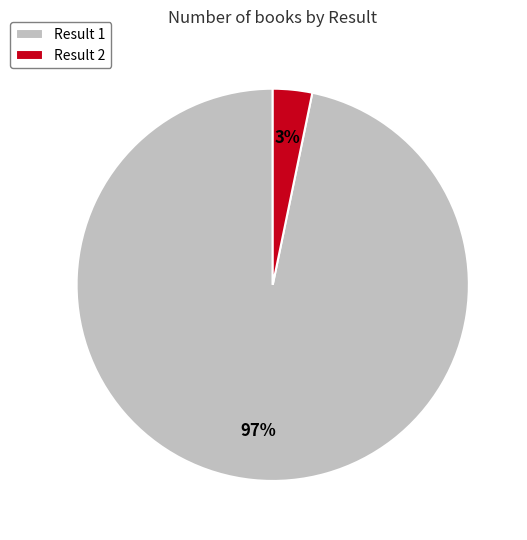

To the nearest percent, what is the difference between the Result 1 and Result 2 slice percentages?

94%